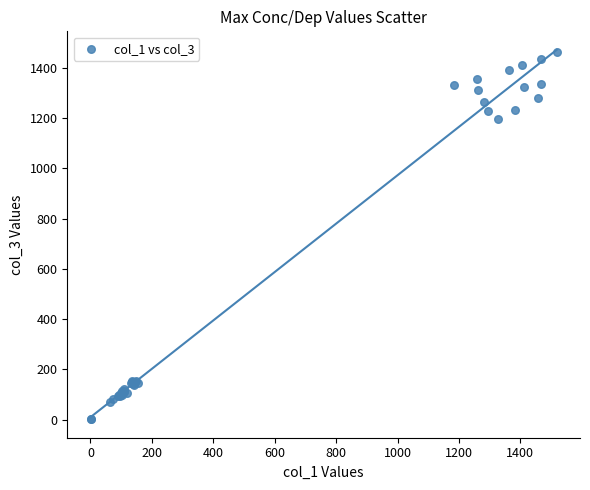

What Y value in the scatter plot is closest to 731?

1195.8